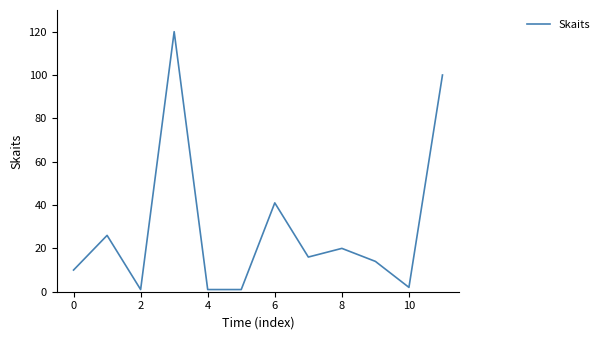

What is the difference between the maximum and minimum values?

119